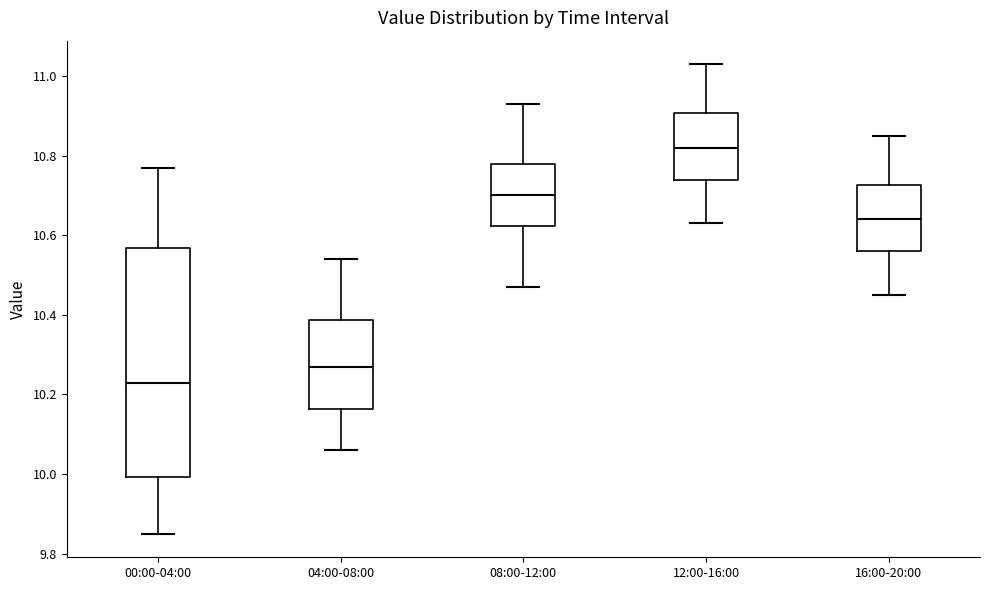

Which box is the tallest, from its lower edge to its upper edge?

00:00-04:00